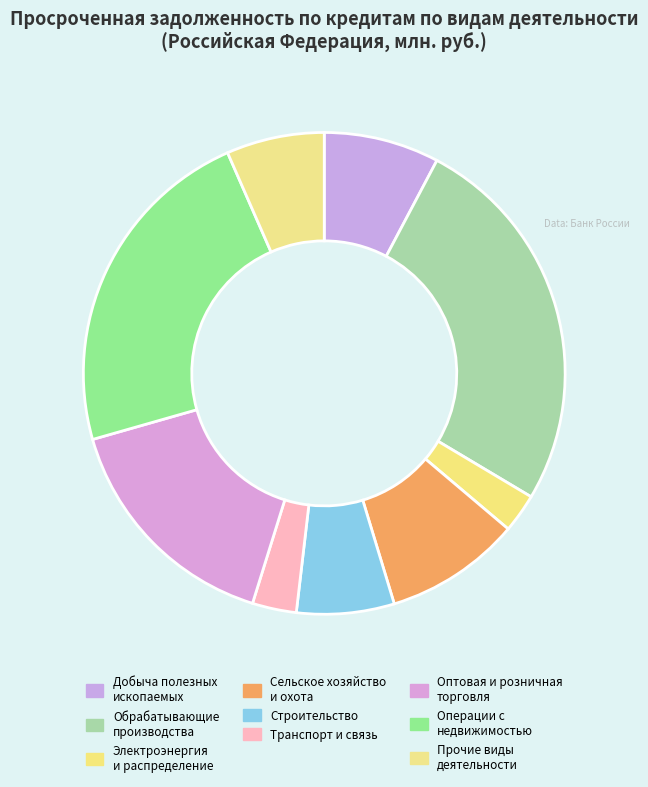

Count the number of slices in the pie.

9